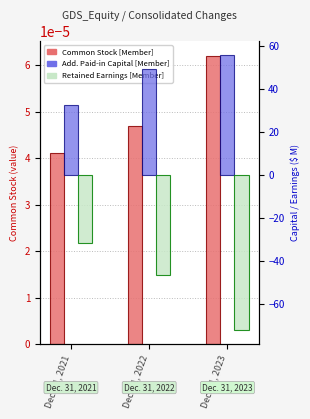

At Dec. 31, 2023, list the series in order from largest to smallest.

Additional Paid-in Capital [Member], Common Stock [Member], Retained Earnings [Member]